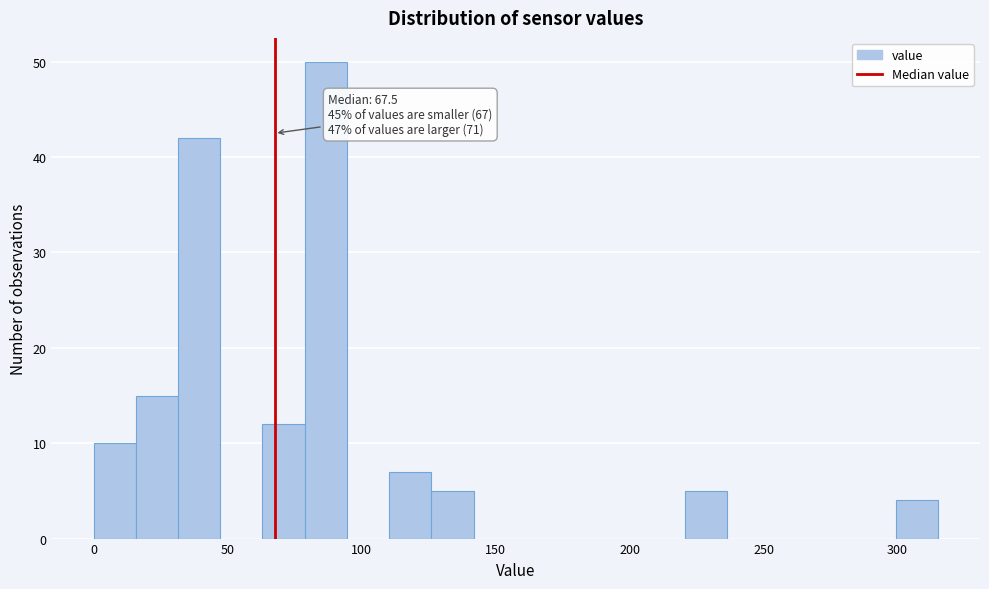

Read against the x-axis, roughly where is the centre of the tallest bar?

85